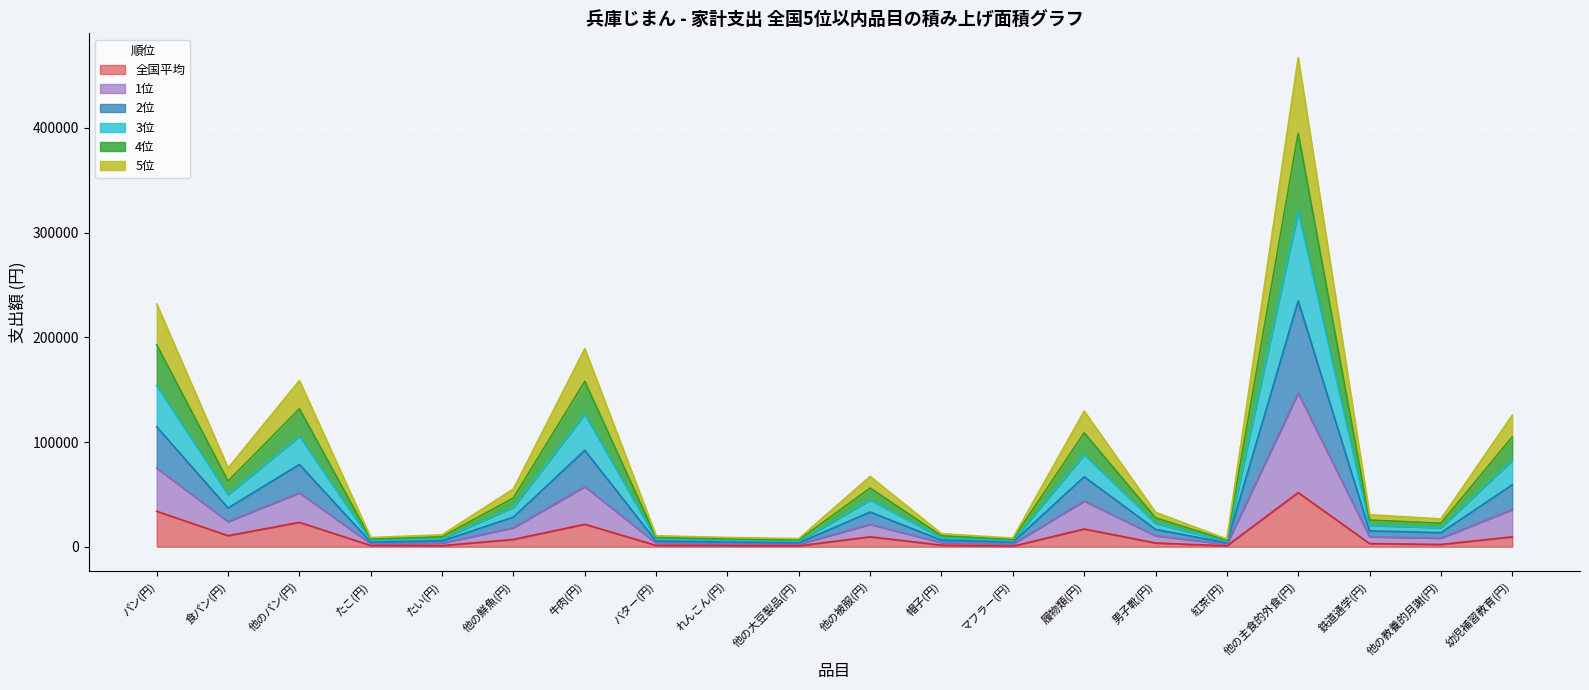

What is the highest value of the 全国平均 series?

51730